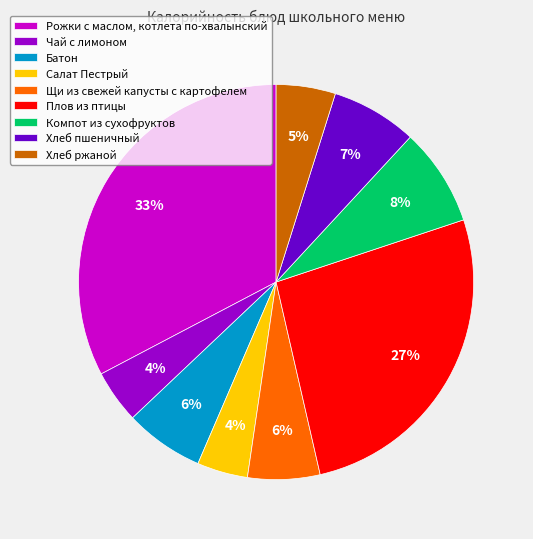

Which category has the biggest portion of the pie?

Рожки с маслом, котлета по-хвалынский